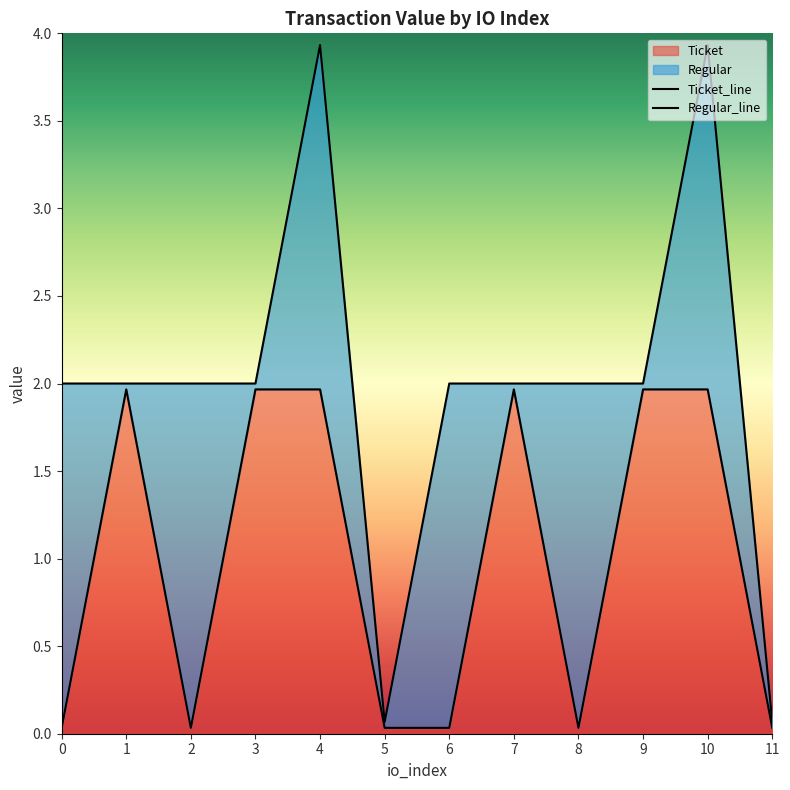

In Ticket_line, how many points are lower than both neighbors (excluding endpoints)?

2